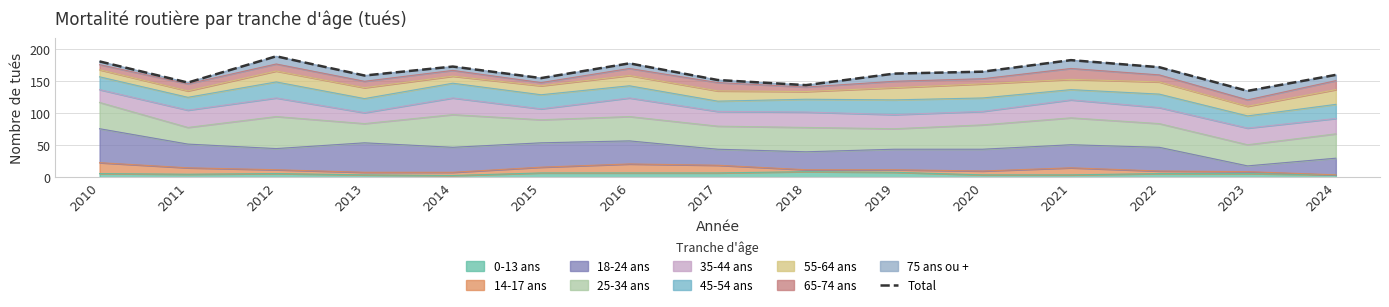

True or false: the data has more than 1 interior local peaks.

True